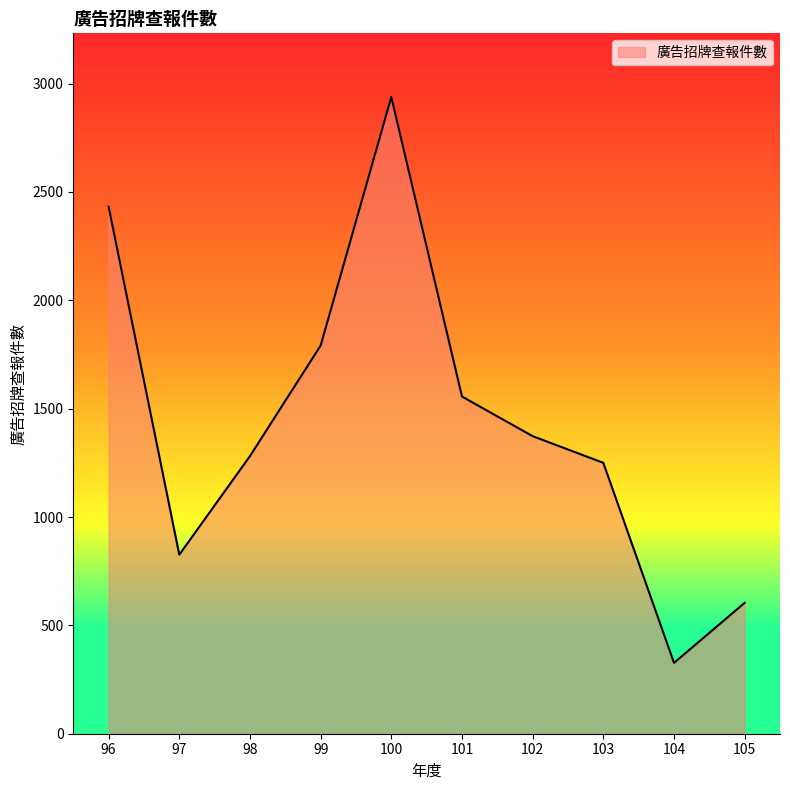

Approximately how many times larger is the value at 105 compared to 99?

0.3